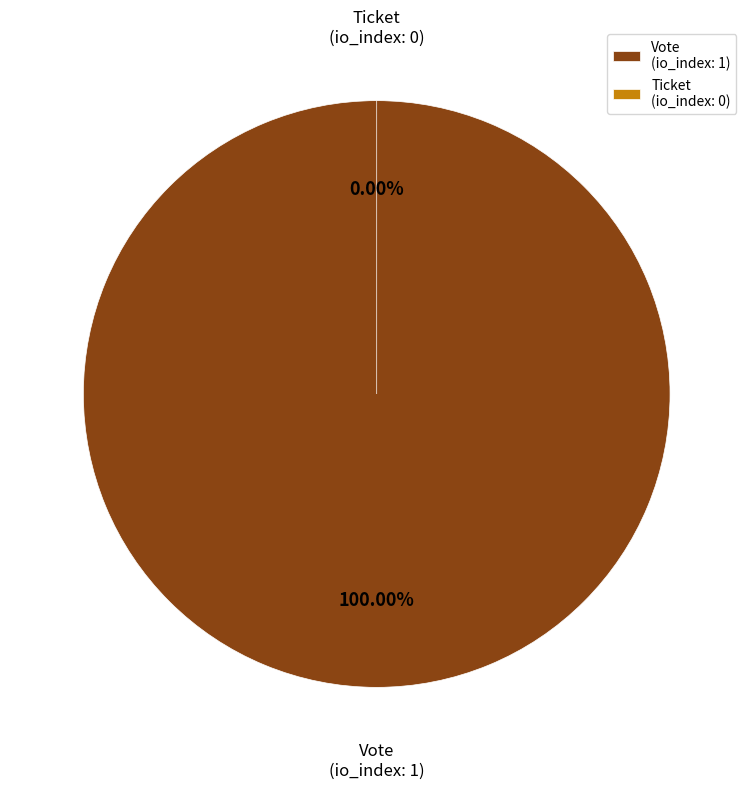

True or false: Vote accounts for 100% of the total.

True